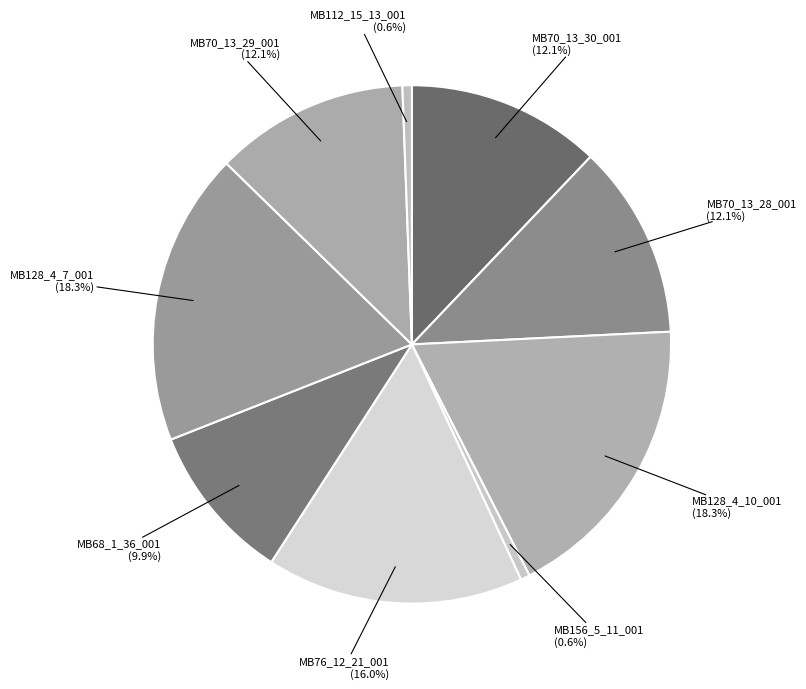

Does any single category account for the majority?

No